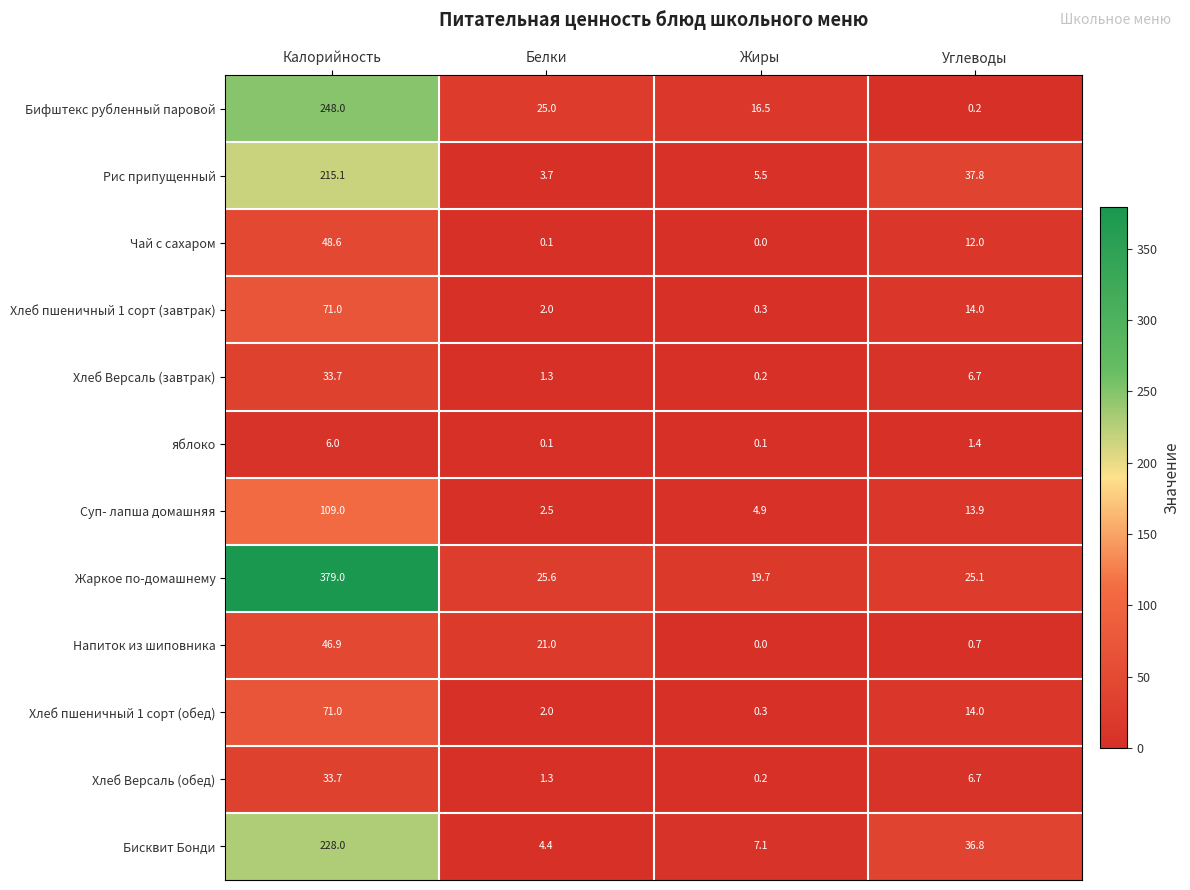

Which series has the largest total across all categories?

Жаркое по-домашнему